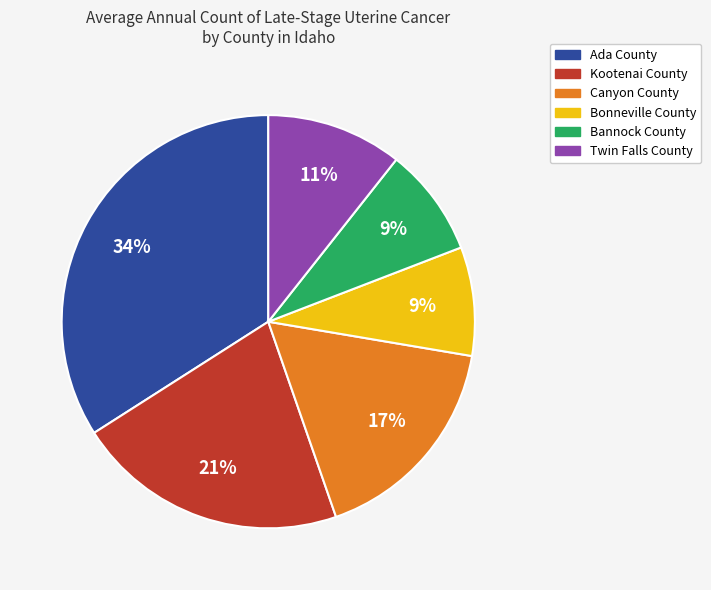

Is it true that Canyon County is 24% of the pie?

False